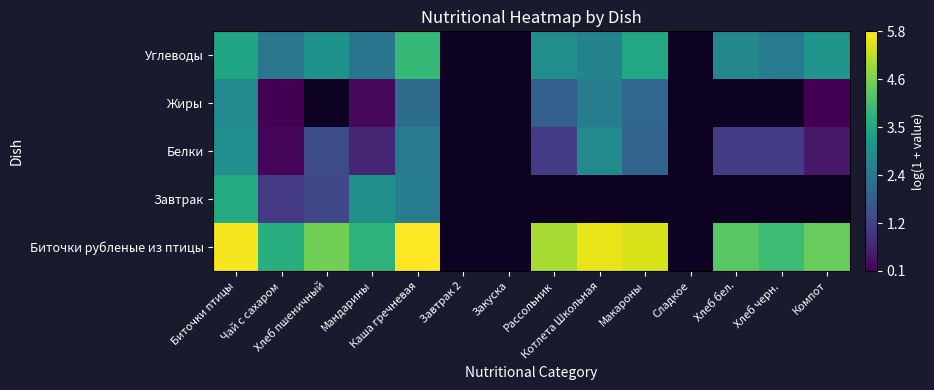

What is the approximate value of Белки at Хлеб черн.?

1.1